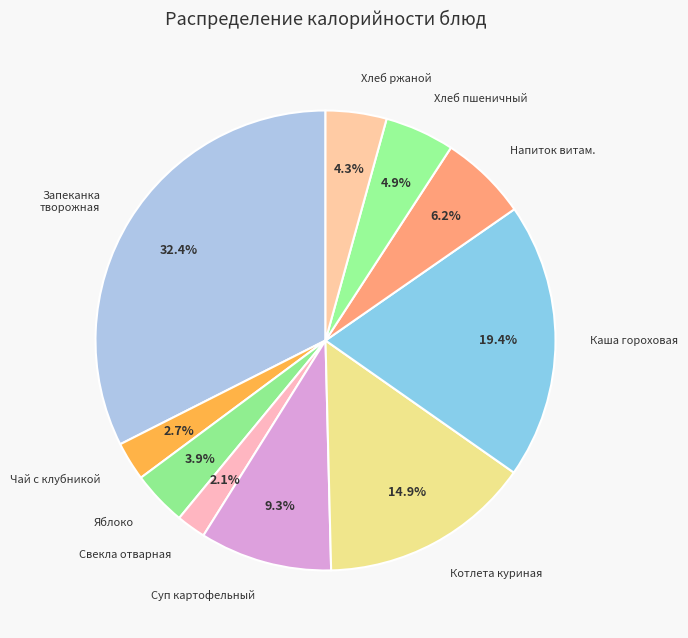

Between Хлеб ржаной and Котлета куриная, which is larger?

Котлета куриная